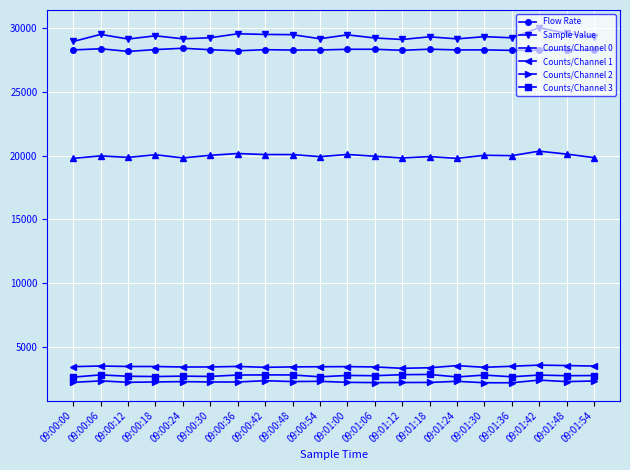

What is the difference between the highest and lowest values at 09:01:30?

27198.0